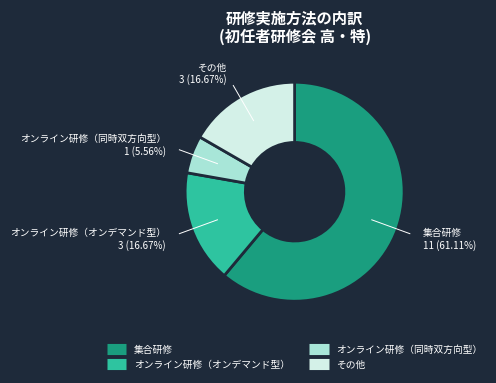

The 集合研修 slice represents 53% of the pie. True or false?

False